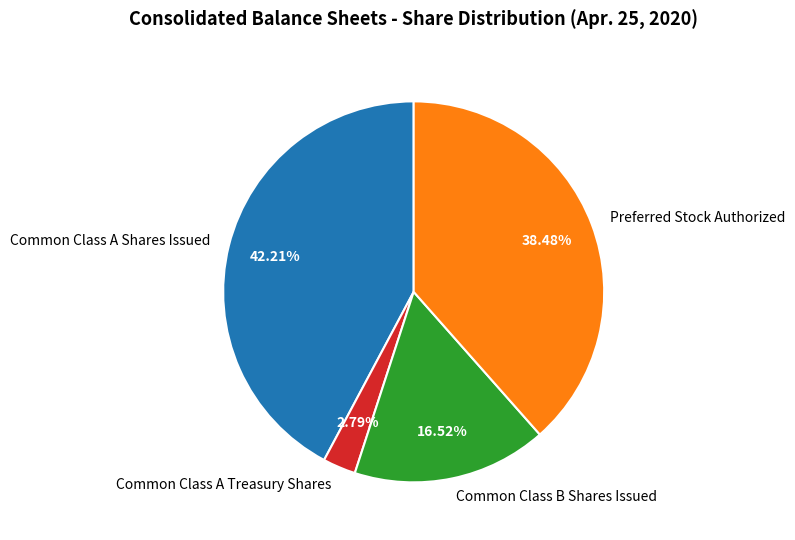

The Common Class A Shares Issued slice represents 42% of the pie. True or false?

True